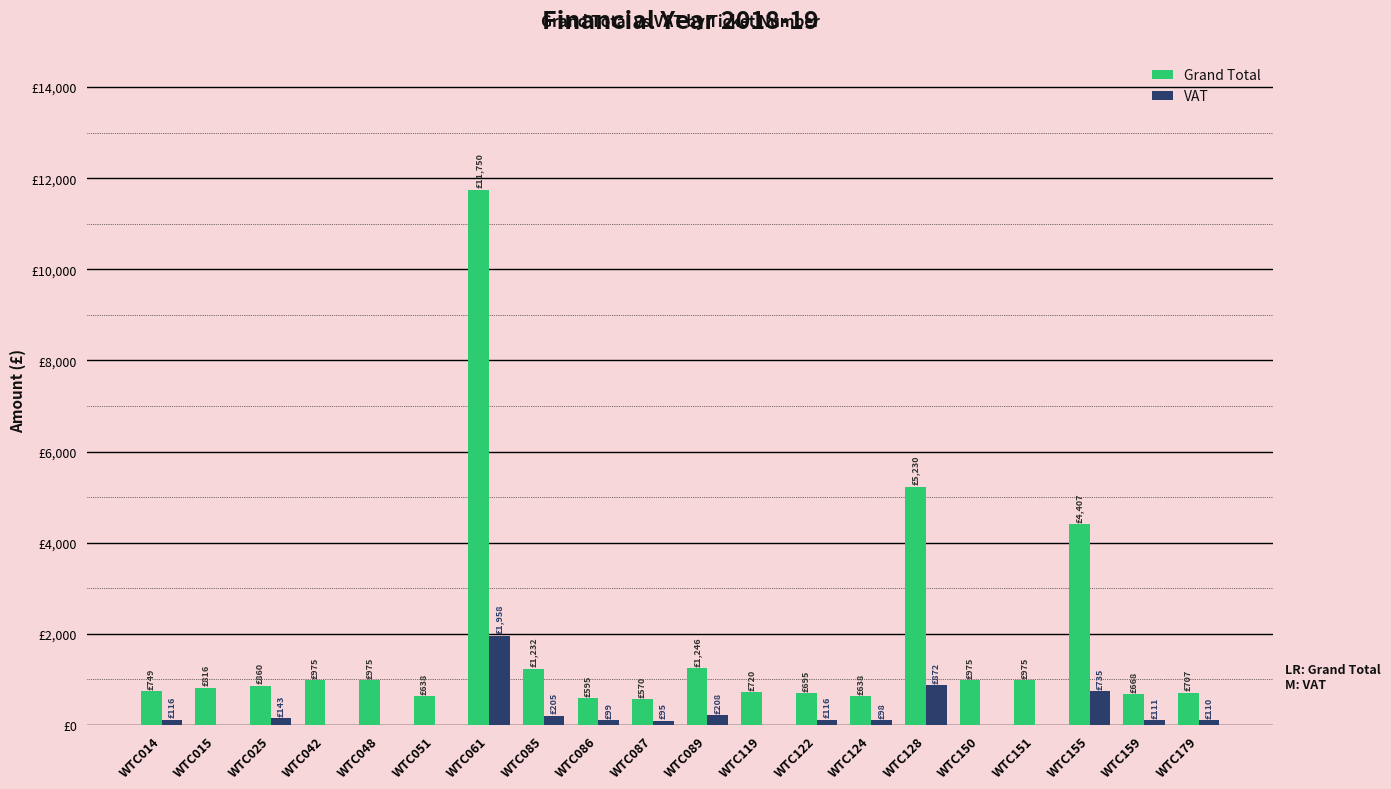

What is the sum of the Grand Total values at WTC089 and WTC150?

2221.1